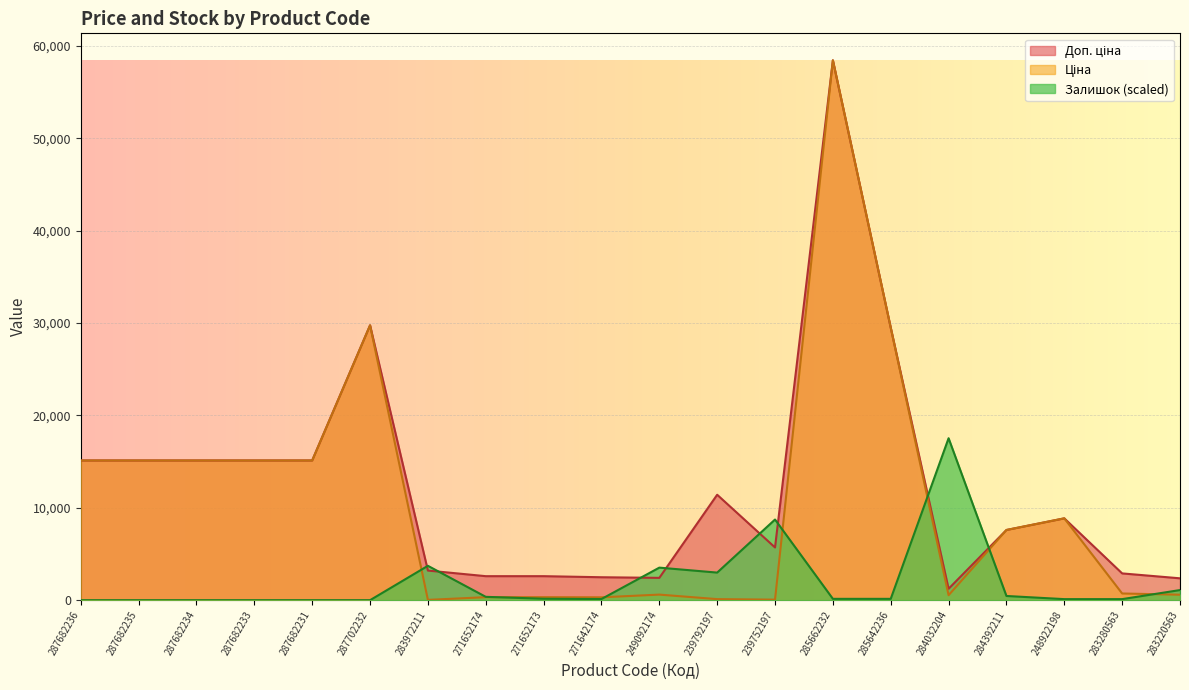

How many categories are shown in the chart?

20